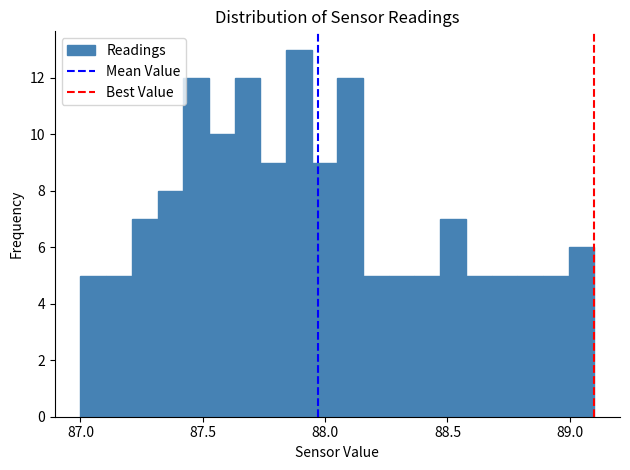

Around what value on the x-axis is the tallest bar? Give the approximate position of its centre, as read against the axis.

87.90